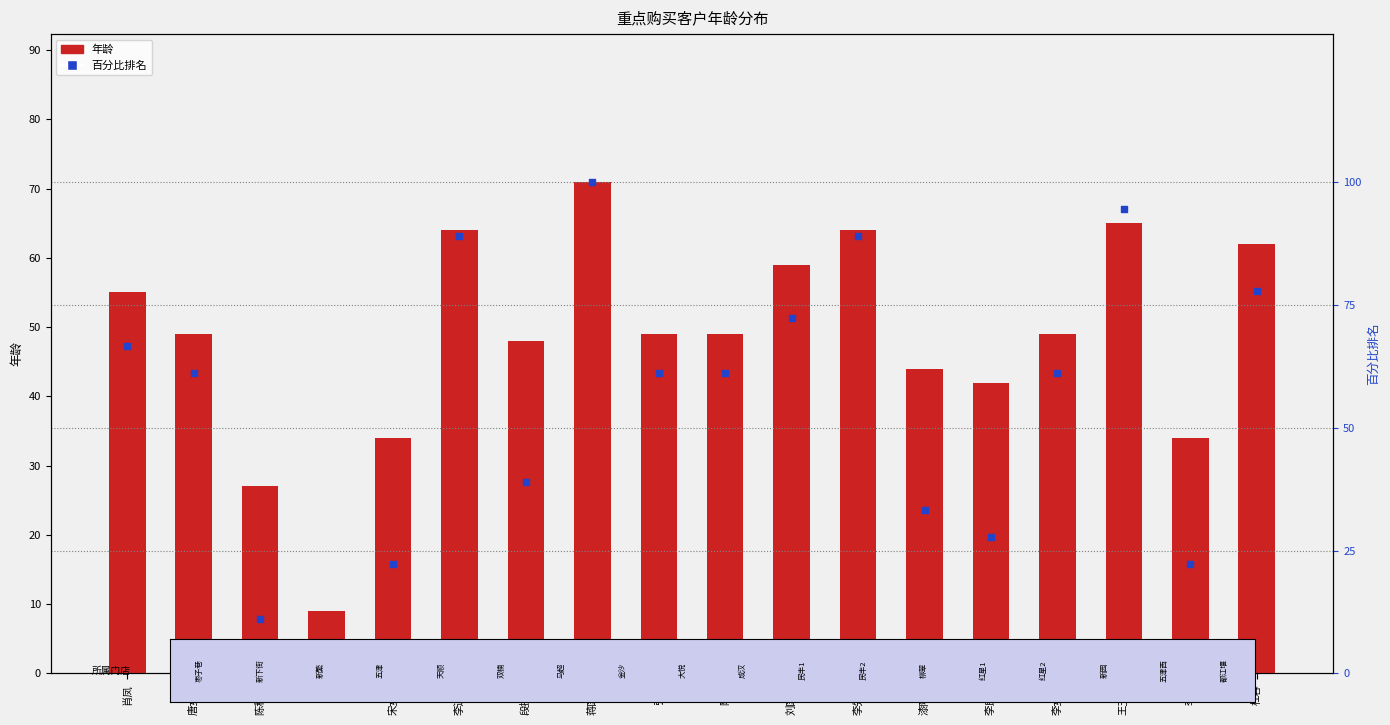

Which series has the largest Y range (max minus min)?

百分比排名